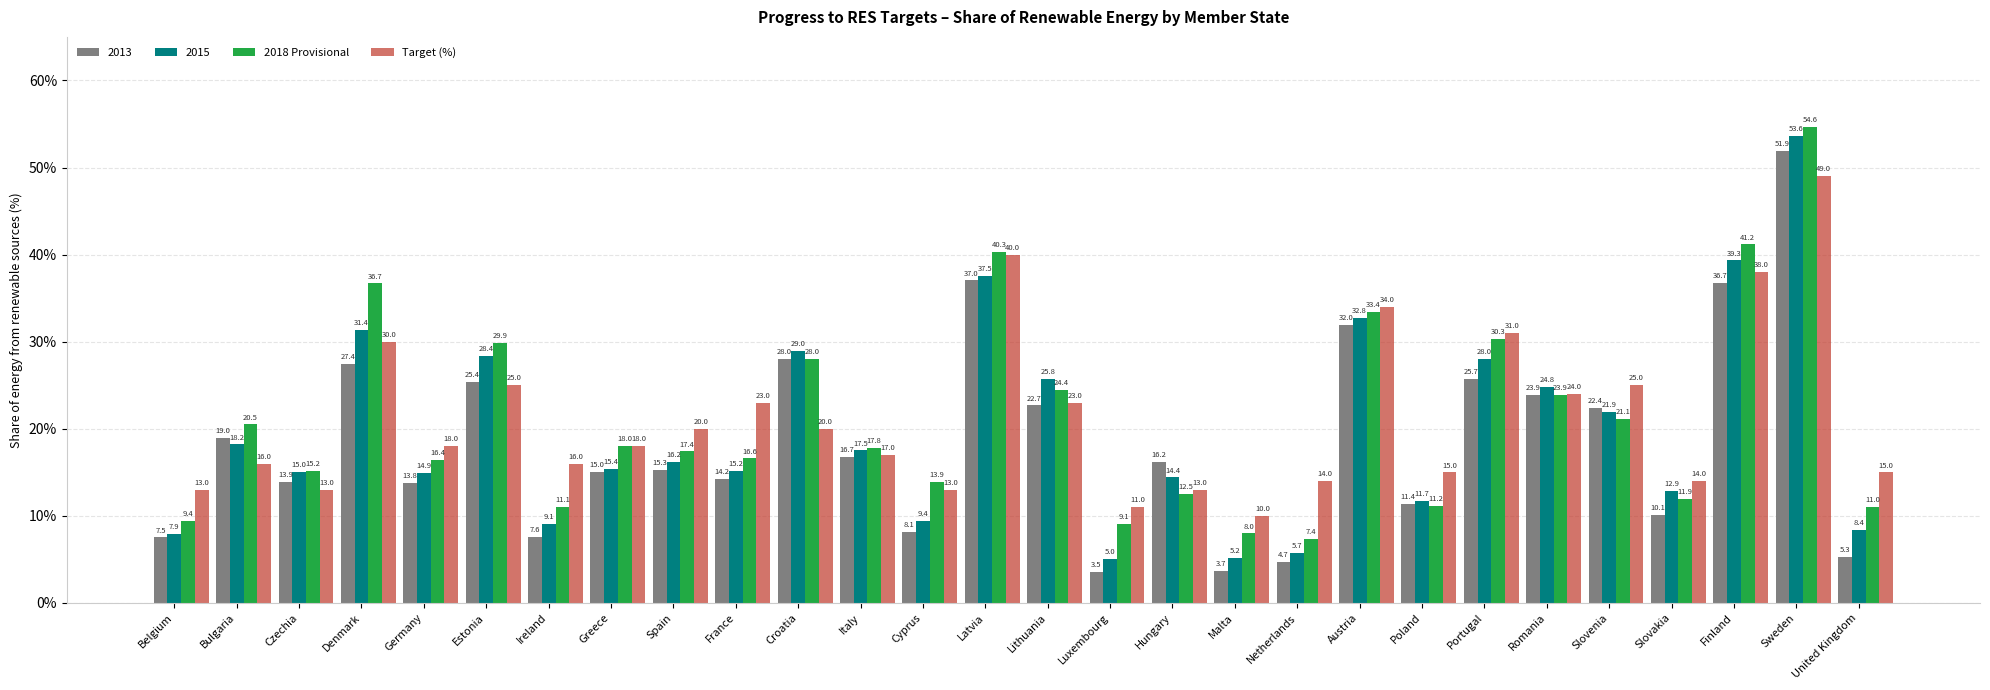

What is the difference between the highest and lowest values at Spain?

4.7